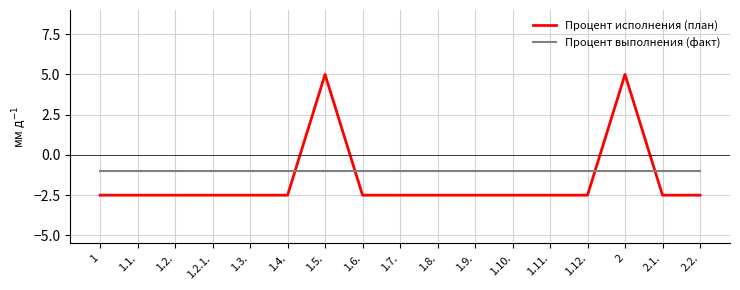

What is the average value of the Процент выполнения (факт) series?

-1.0